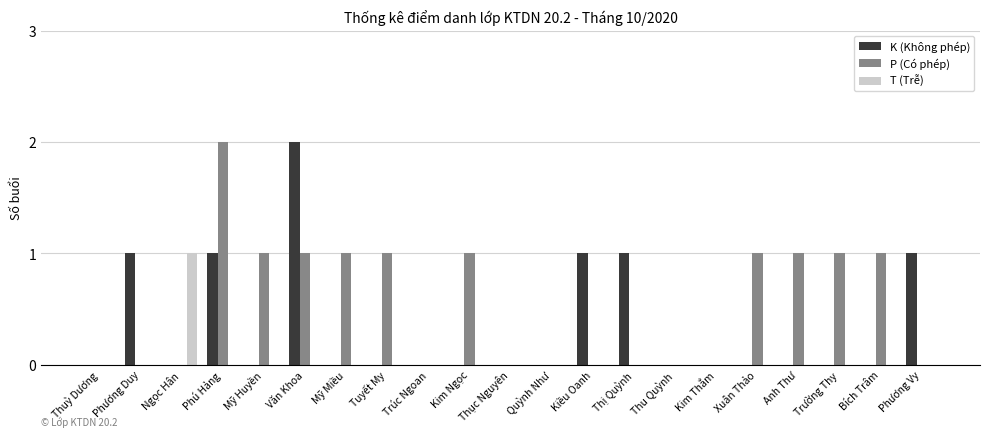

What is the total value across all series at Mỹ Miều?

1